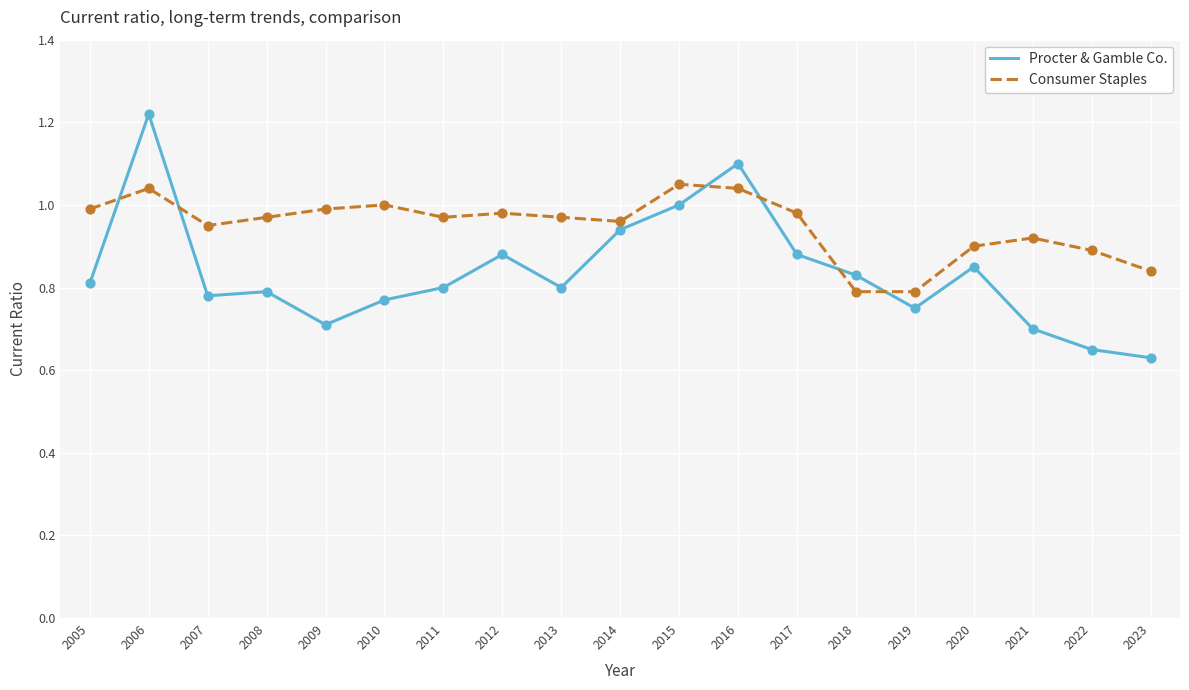

At which category is the sum across all series the highest?

2006